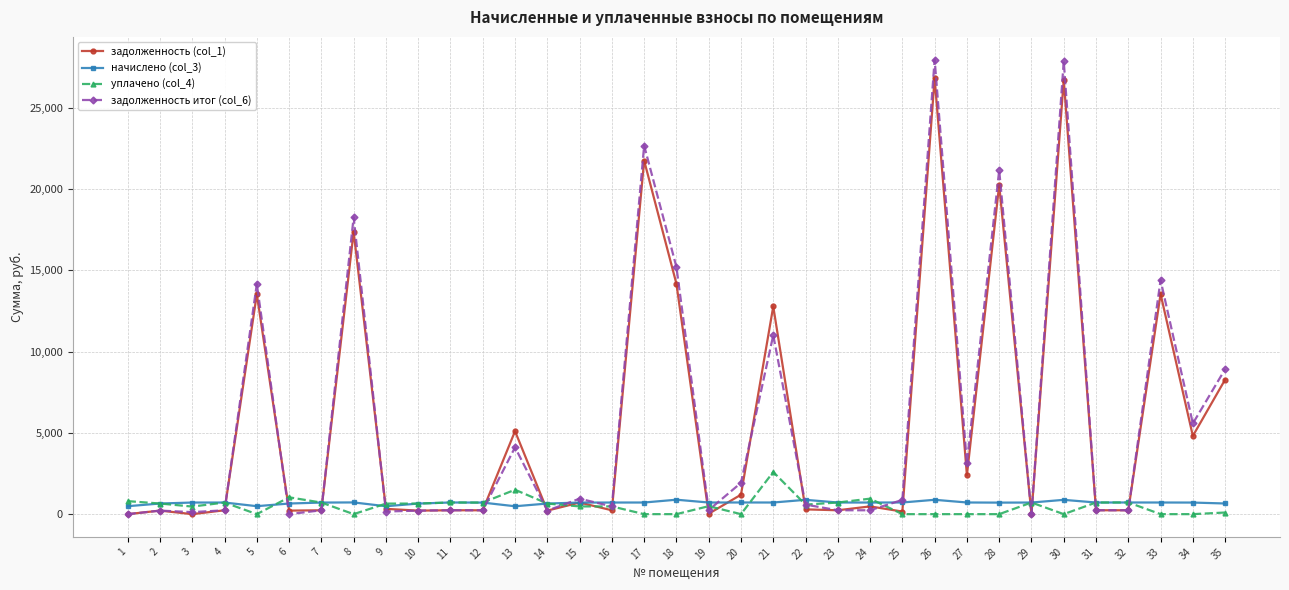

Which series has the widest spread of values?

задолженность итог (col_6)